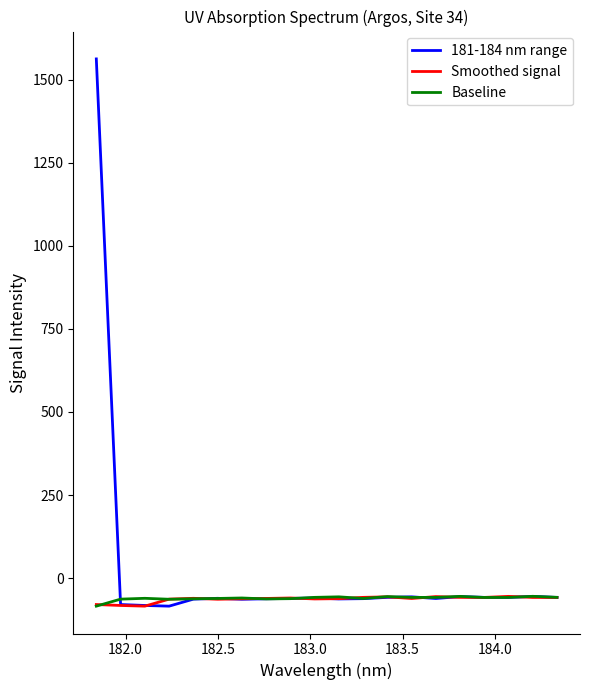

Which series has the largest range (max minus min)?

181-184 nm range